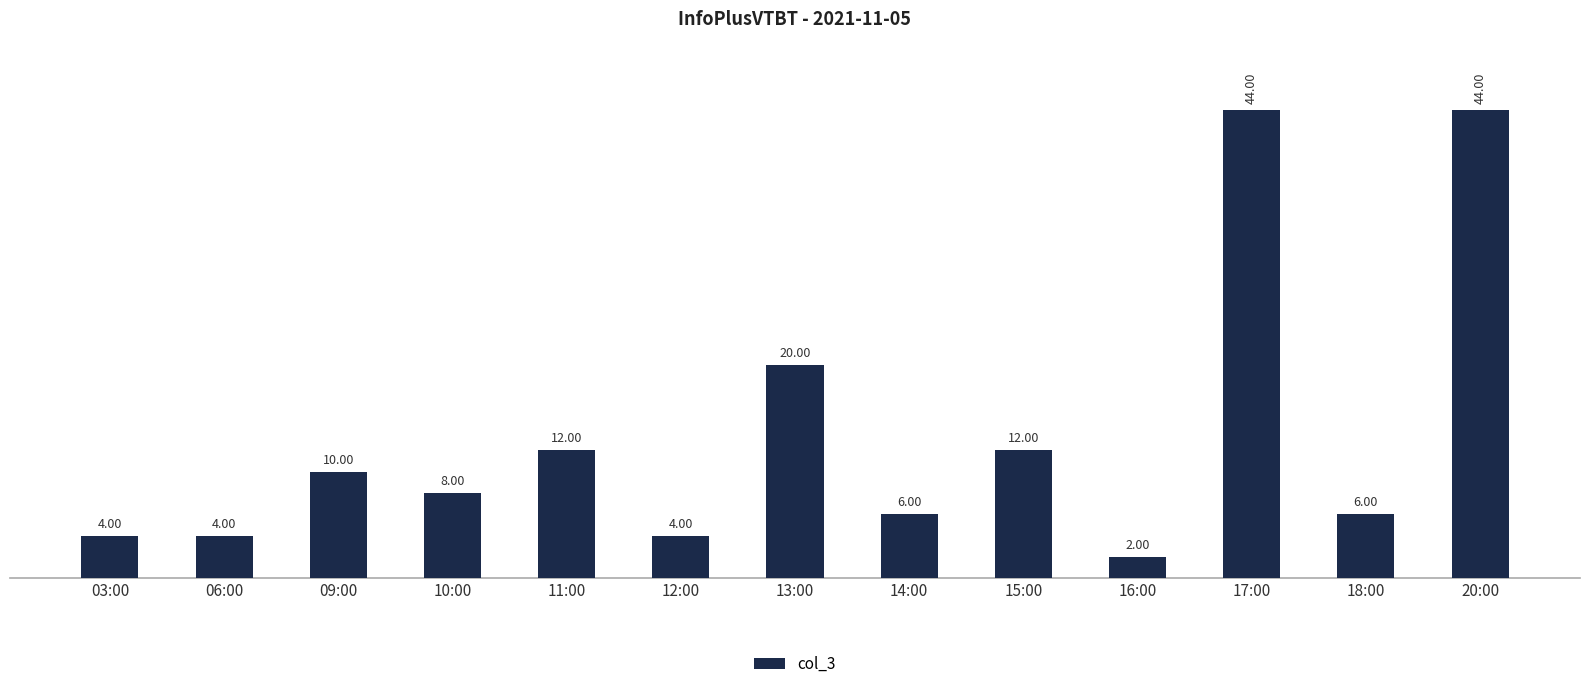

What is the change in value from 09:00 to 10:00?

-2